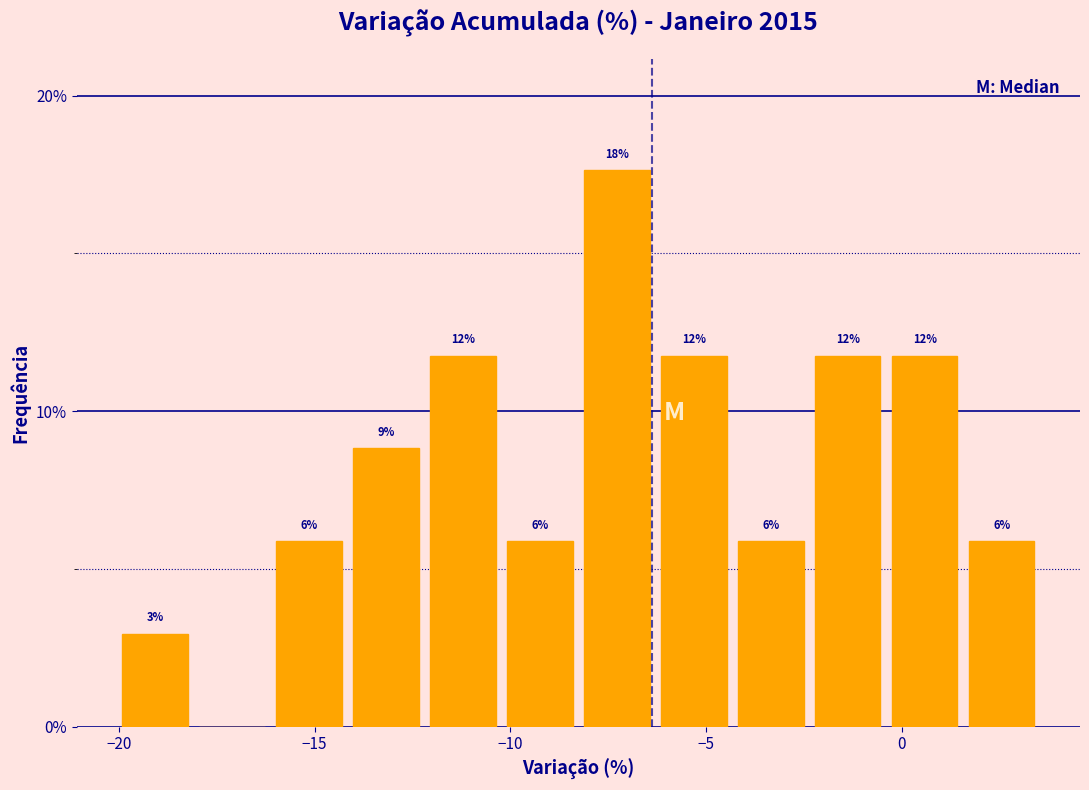

Read against the x-axis, roughly where is the centre of the tallest bar?

-7.5